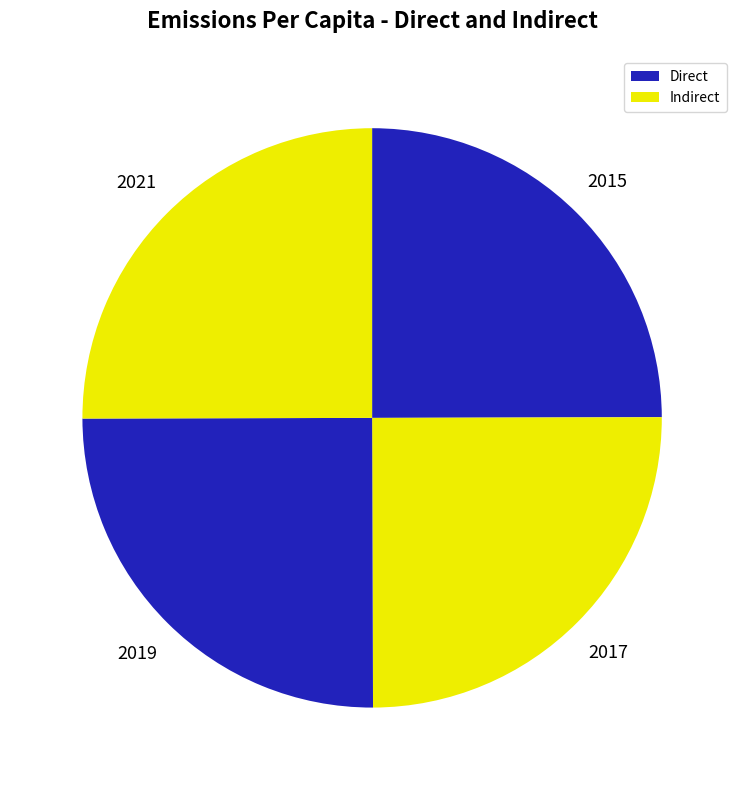

Which slice is the smallest?

1